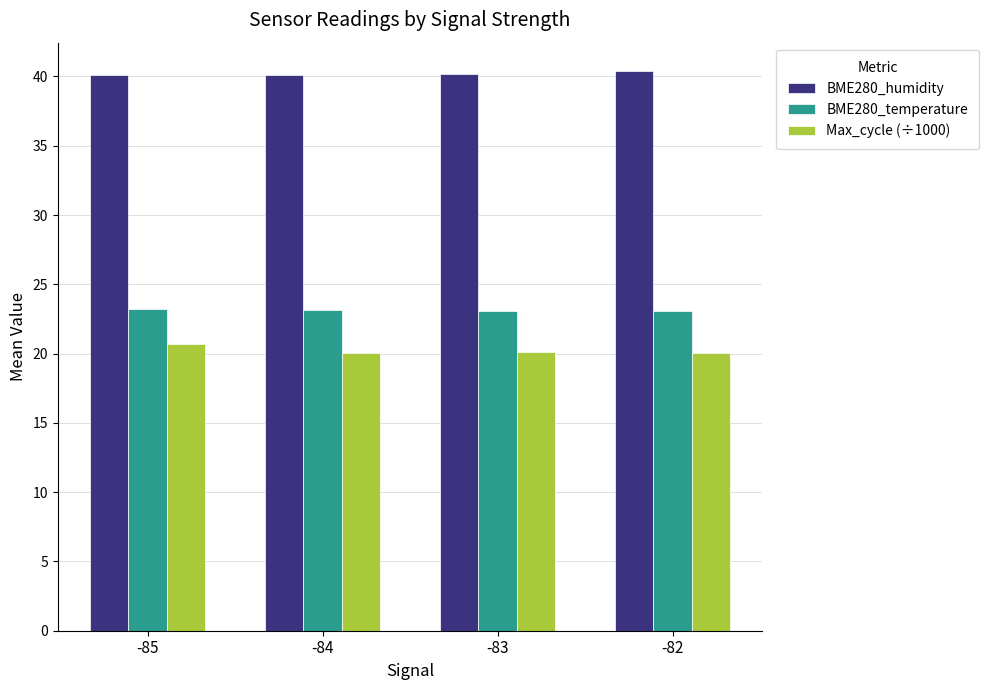

What is the average value of the BME280_humidity series?

40.2